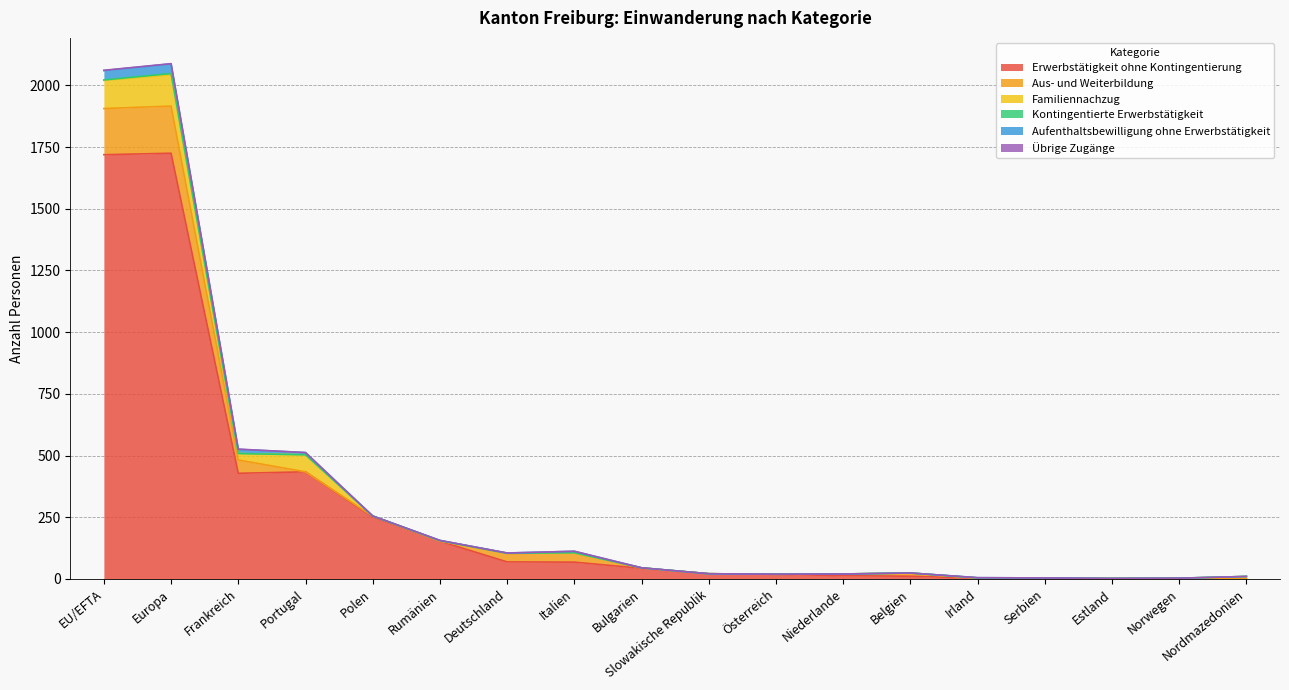

Where is the first local minimum for Aus- und Weiterbildung?

Portugal